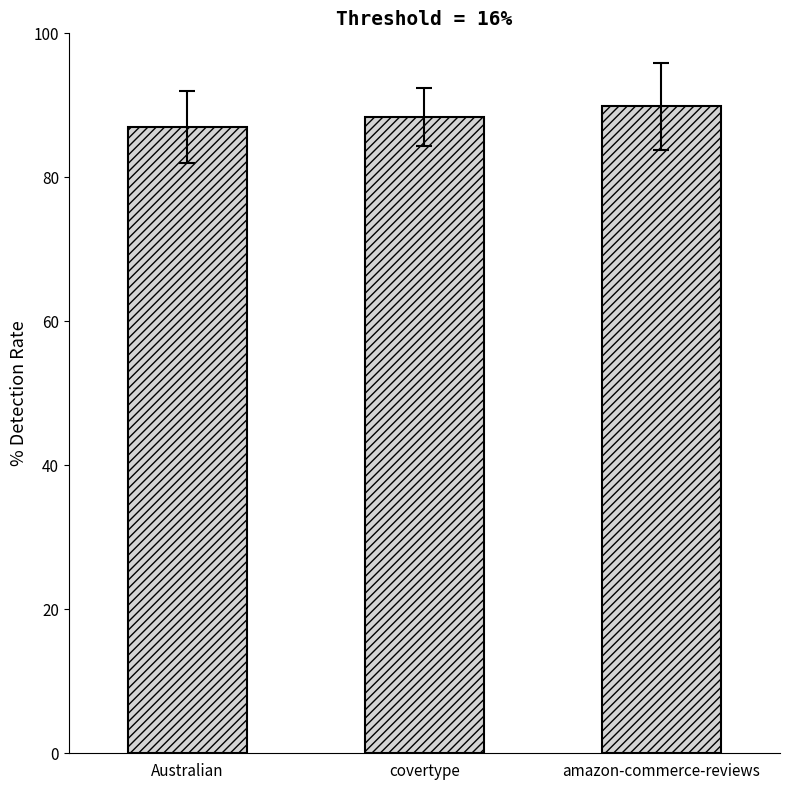

Reading left to right, list all the values displayed in this chart.

87.0	88.4	89.9